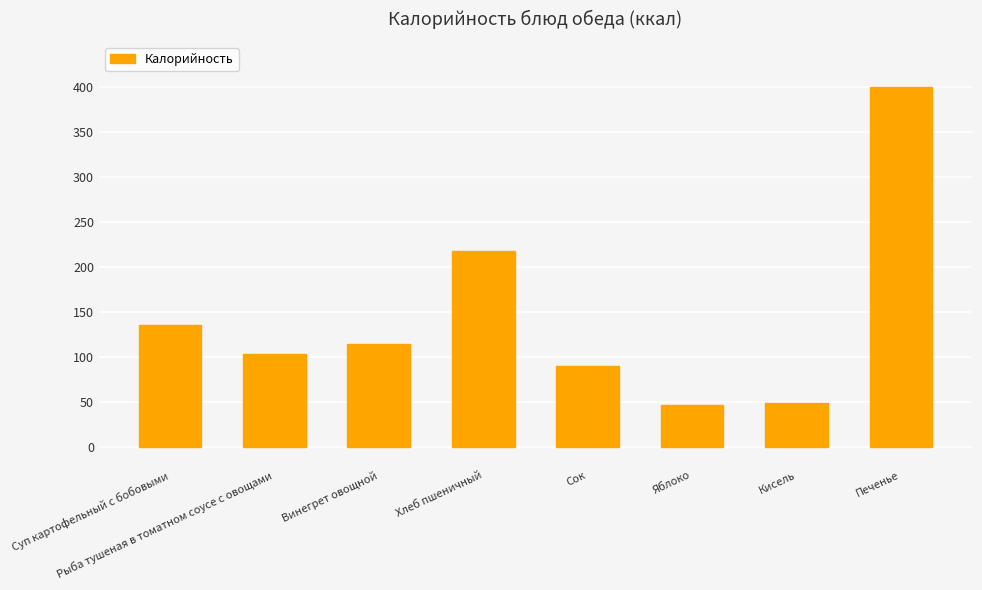

What is the greatest value displayed?

400.0